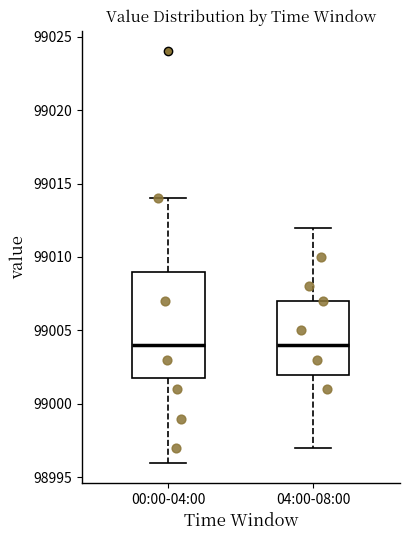

Reading left to right, transcribe this box plot: for each box, give where its median line is, the range the box spans, and where its two whiskers end, as read against the y-axis. The values are not printed on the chart, so give them approximately, as read against the axis.

00:00-04:00: median 99004, box 99002 to 99009, whiskers 98996 to 99014
04:00-08:00: median 99004, box 99002 to 99007, whiskers 98997 to 99012